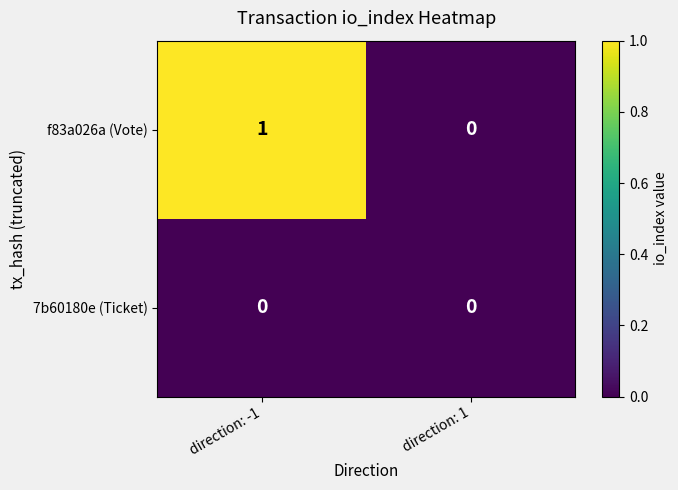

Rank the series at direction: -1 from lowest to highest value.

7b60180e (Ticket), f83a026a (Vote)